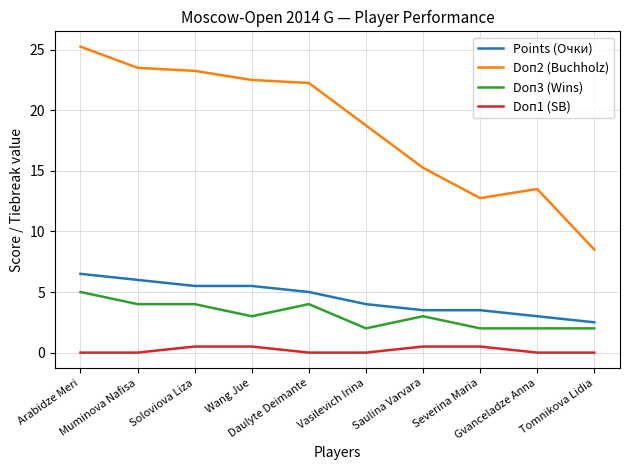

Does the chart have visible grid lines?

Yes